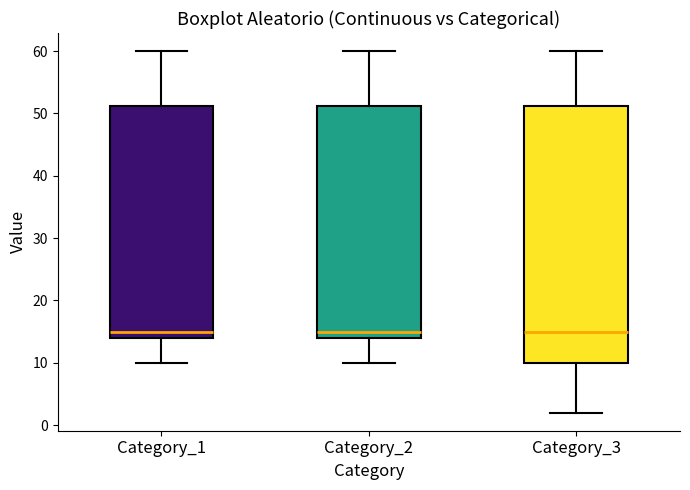

Reading left to right, transcribe this box plot: for each box, give where its median line is, the range the box spans, and where its two whiskers end, as read against the y-axis. The values are not printed on the chart, so give them approximately, as read against the axis.

Category_1: median 15, box 14 to 51, whiskers 10 to 60
Category_2: median 15, box 14 to 51, whiskers 10 to 60
Category_3: median 15, box 10 to 51, whiskers 2 to 60